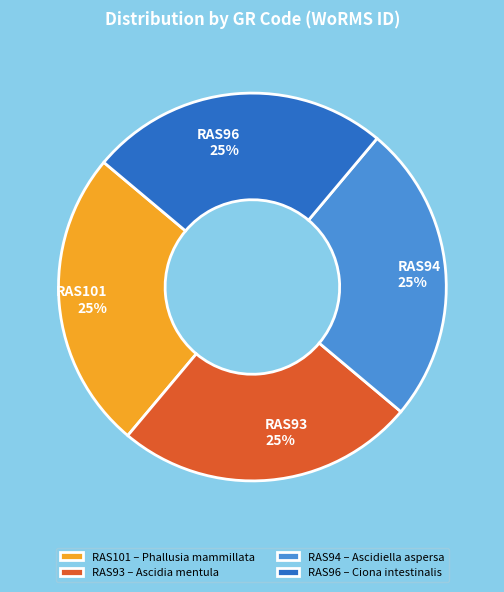

To the nearest percent, what portion does RAS93 represent?

25%